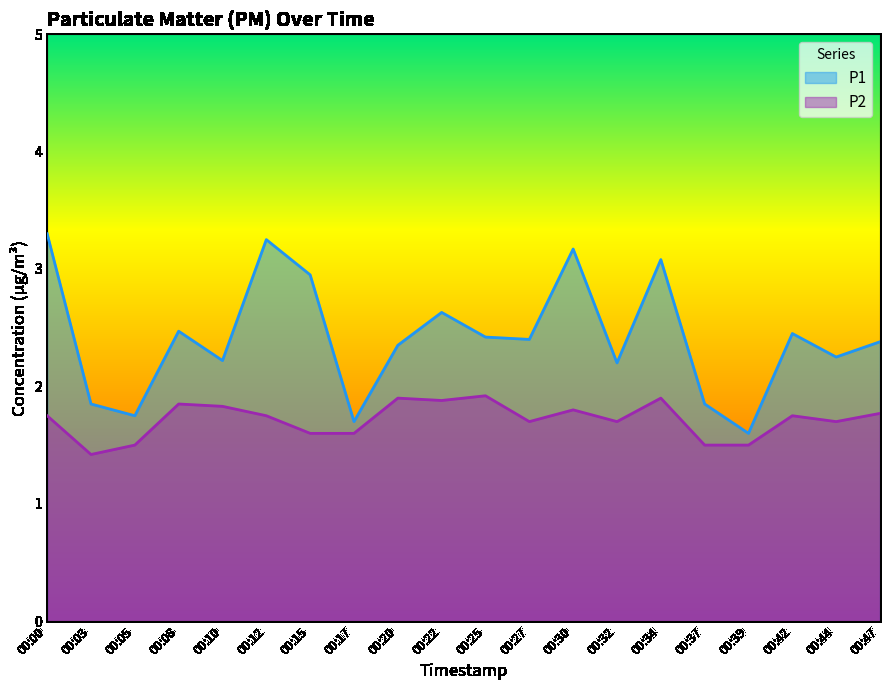

At which category is the sum across all series the highest?

00:00